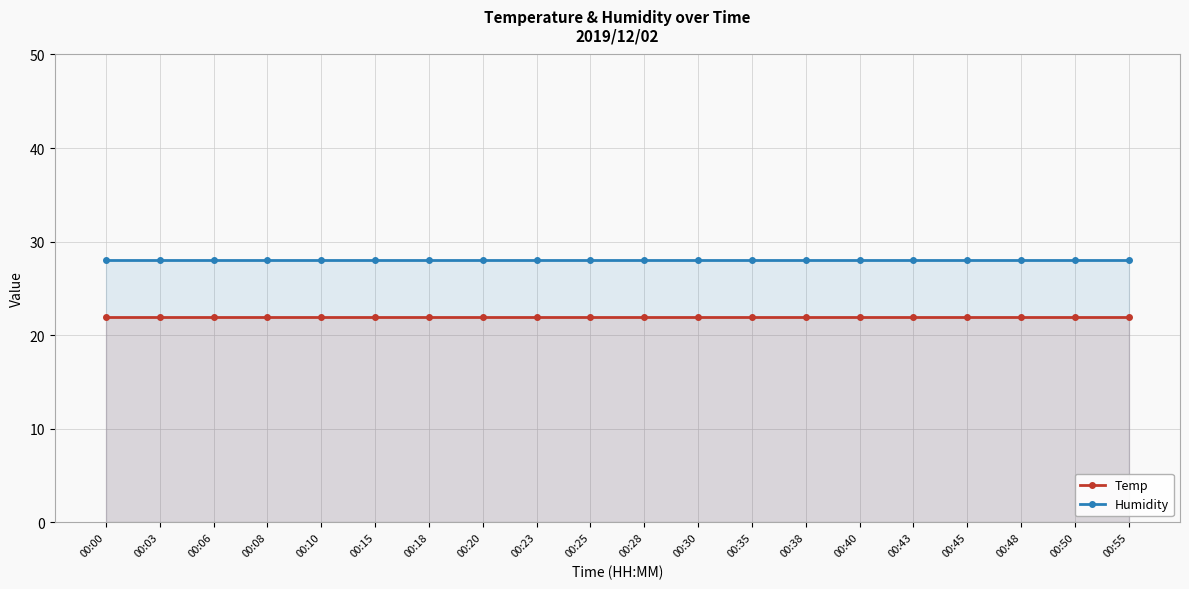

True or false: Humidity has more than 0 interior local peaks.

False